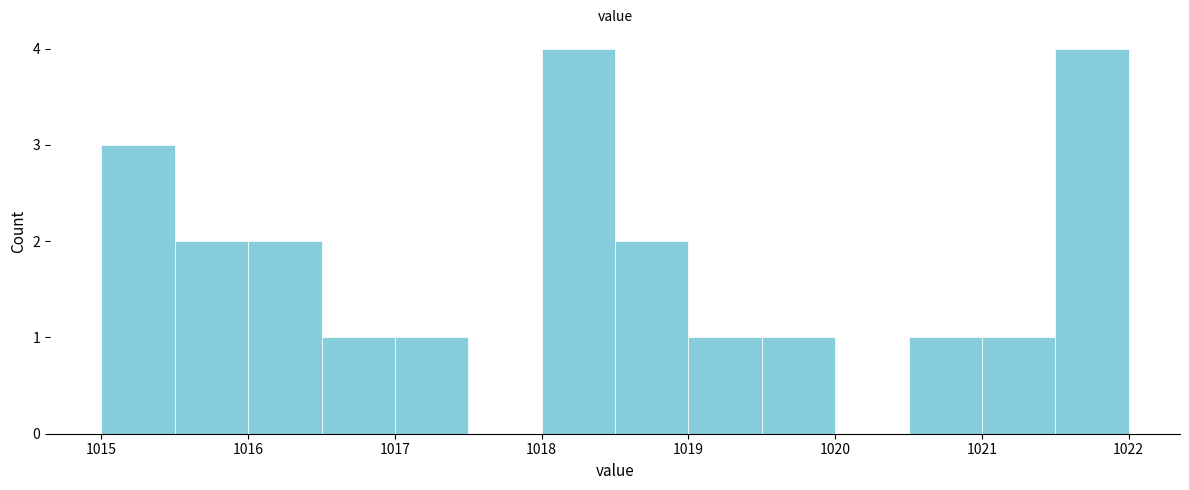

What is the height of the bar covering 1018.0 to 1018.5 on the x-axis? The values are not printed on the chart, so give them approximately, as read against the axis.

4